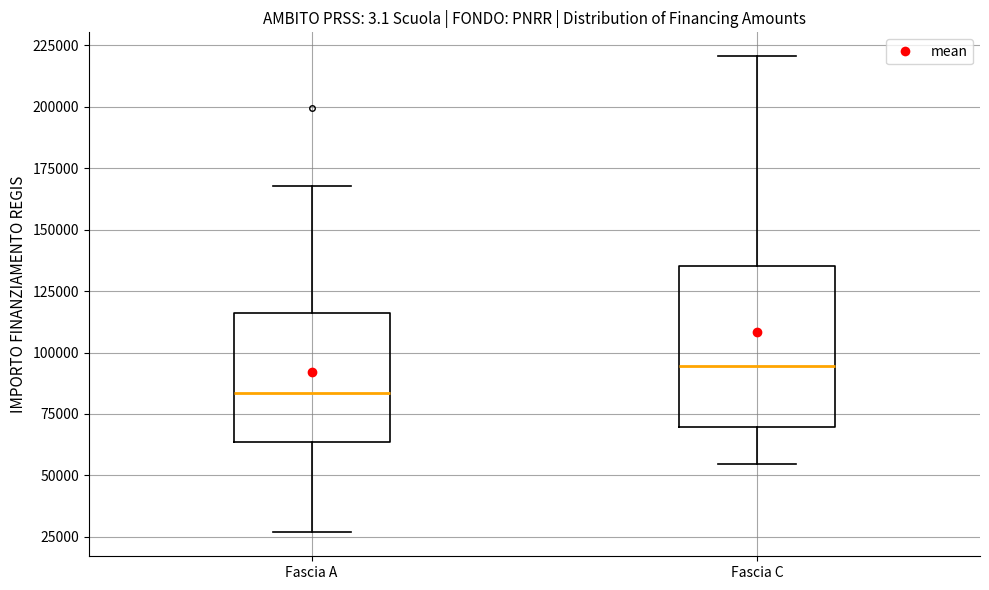

Which box has the lowest median line?

Fascia A